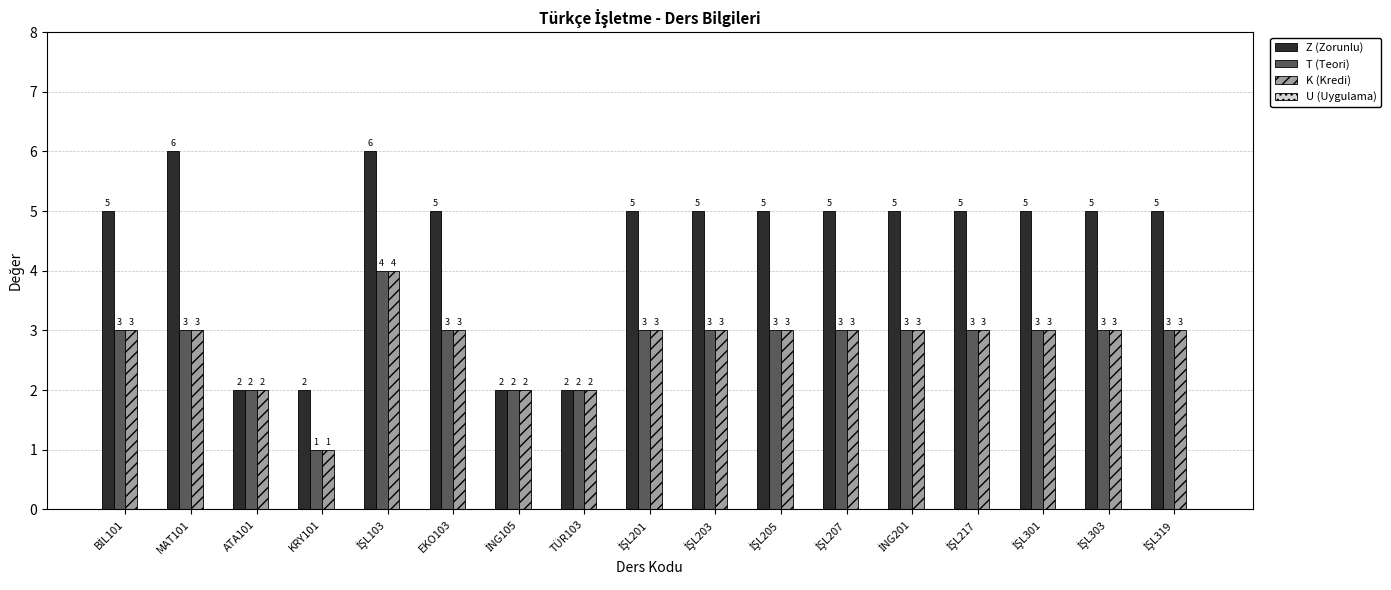

True or false: K (Kredi) has a value of 1 at KRY101.

True